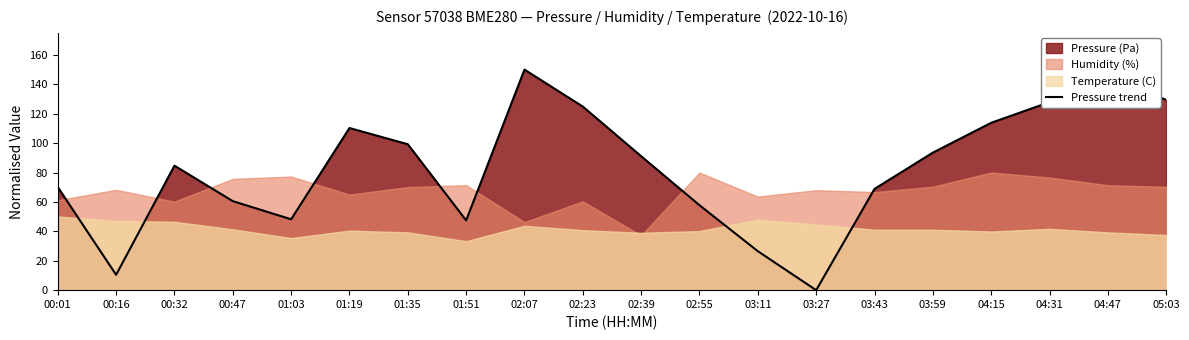

What is the label of the 7th point from the right?

03:27